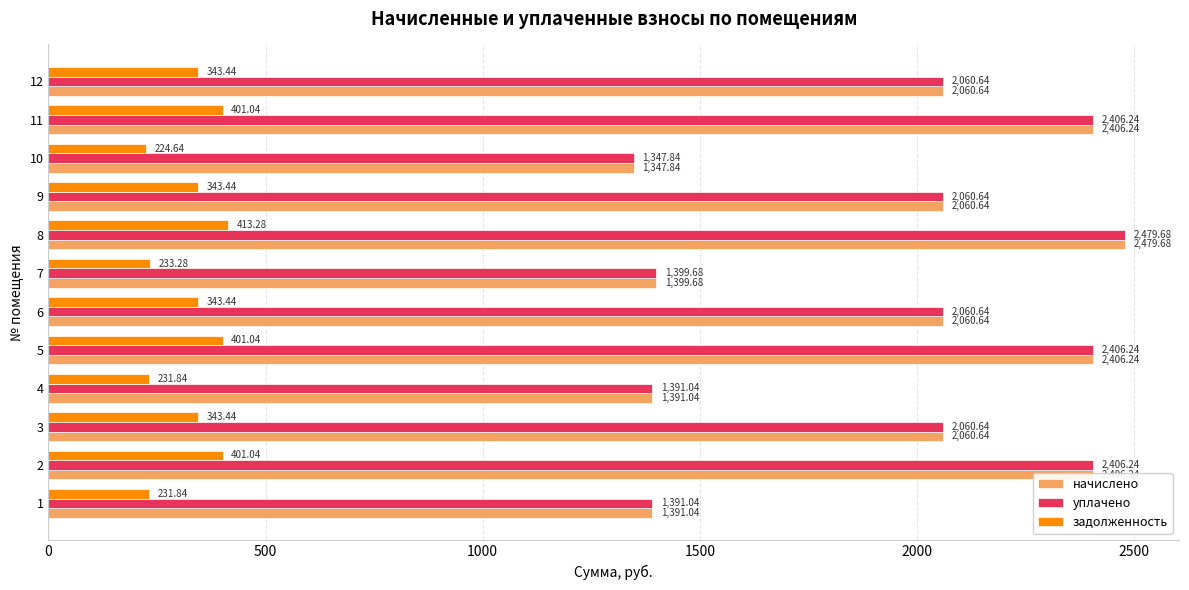

Is the value of задолженность at 9 greater than the value of уплачено at 11?

No